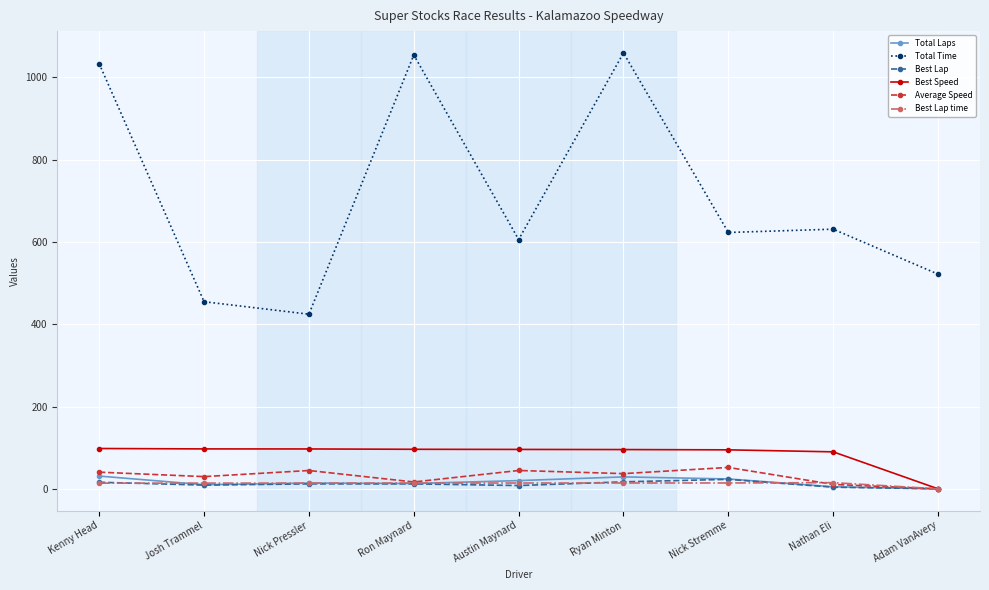

What is the total value across all series at Nick Stremme?

831.0